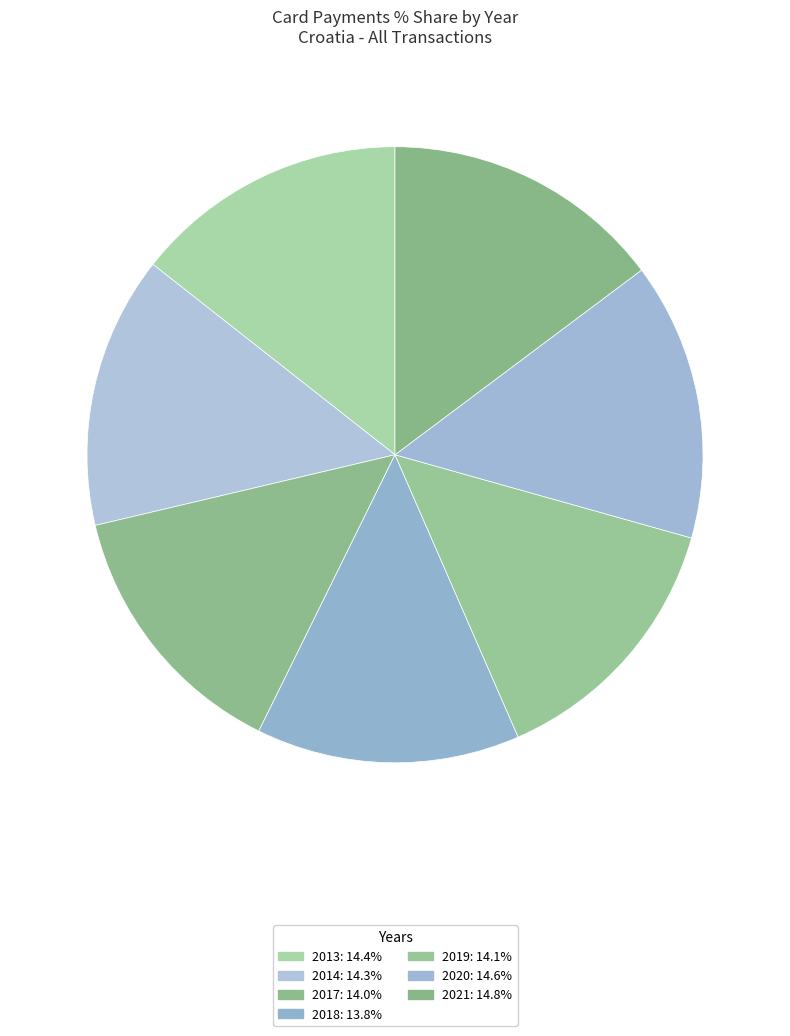

Which slice is the largest?

2021